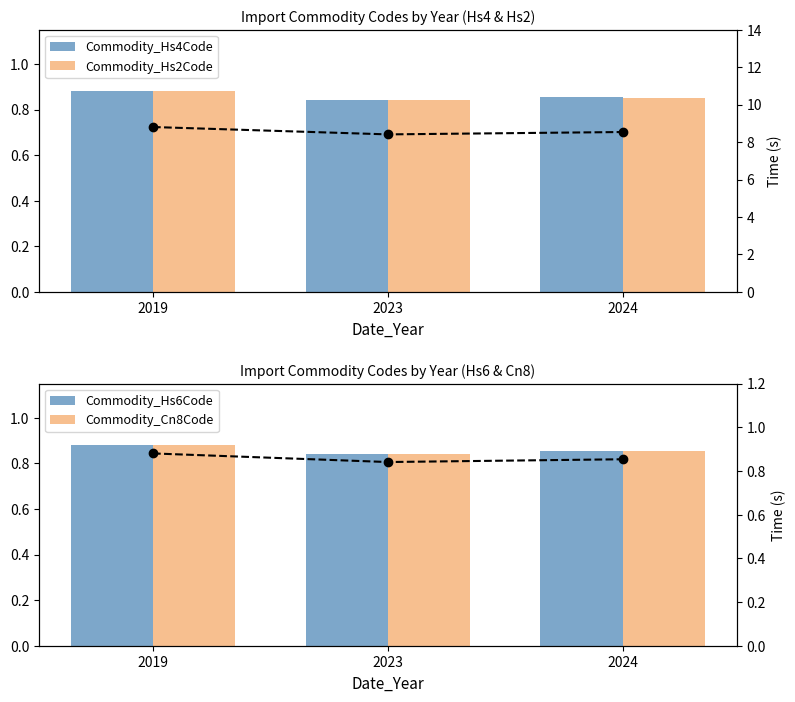

What is the lowest value of the Hs4Code (scaled) series?

0.8